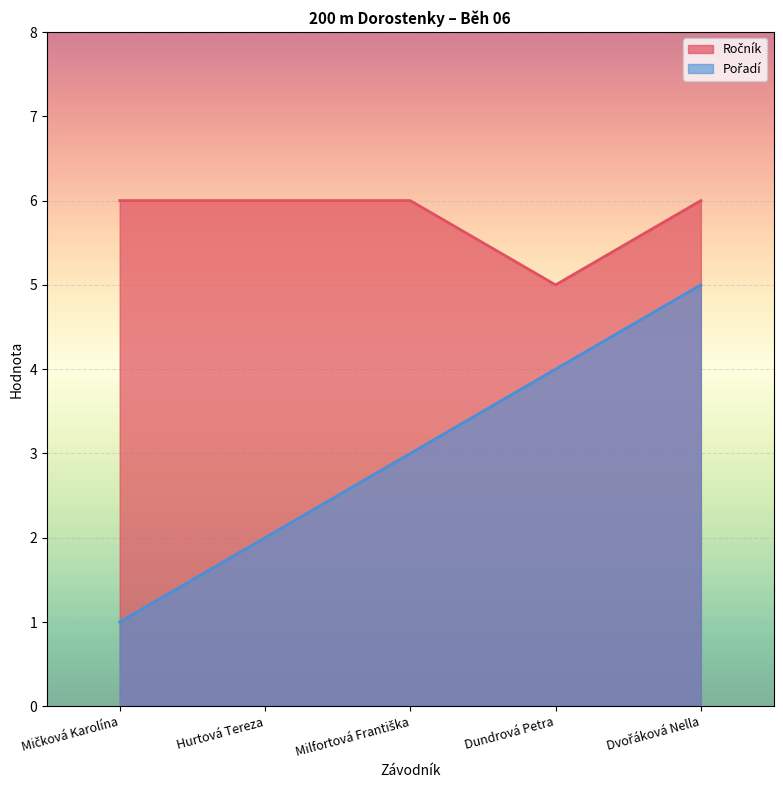

What is the total value across all series at Dundrová Petra?

9